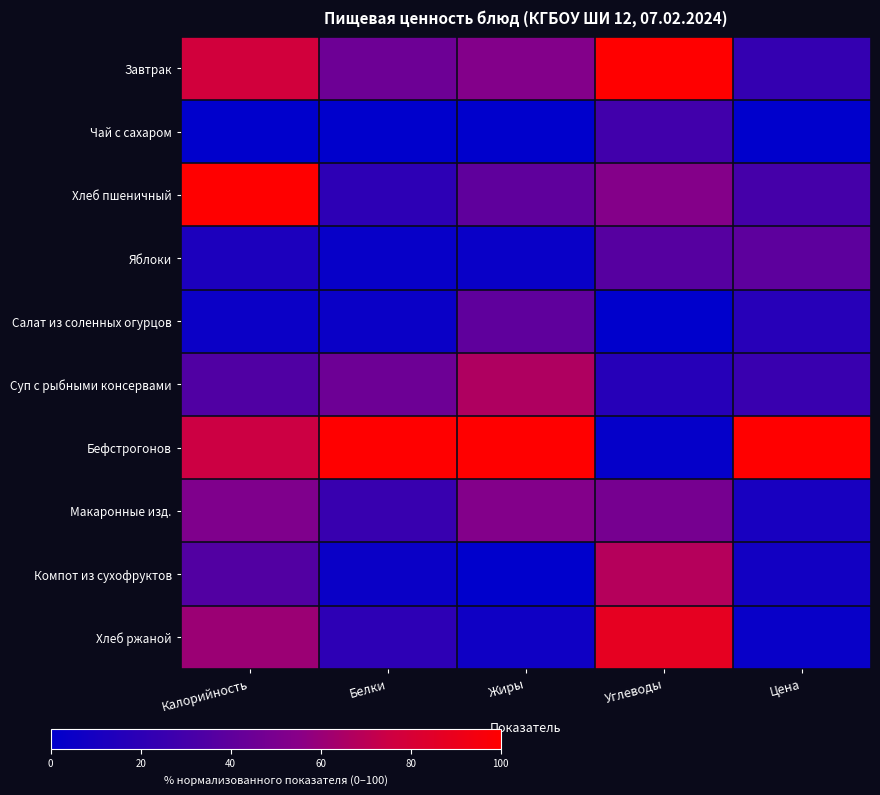

Reading left to right, transcribe all the data shown in this chart.

Завтрак: Калорийность=77.6	Белки=45.0	Жиры=53.3	Углеводы=100.0	Цена=23.4
Чай с сахаром: Калорийность=0.0	Белки=0.0	Жиры=0.0	Углеводы=29.3	Цена=0.0
Хлеб пшеничный: Калорийность=100.0	Белки=20.0	Жиры=40.0	Углеводы=53.7	Цена=30.5
Яблоки: Калорийность=12.6	Белки=3.5	Жиры=4.7	Углеводы=36.8	Цена=39.4
Салат из соленных огурцов: Калорийность=5.4	Белки=5.0	Жиры=40.0	Углеводы=0.0	Цена=17.7
Суп с рыбными консервами: Калорийность=34.4	Белки=45.0	Жиры=66.7	Углеводы=17.1	Цена=25.5
Бефстрогонов: Калорийность=75.3	Белки=100.0	Жиры=100.0	Углеводы=2.4	Цена=100.0
Макаронные изд.: Калорийность=51.6	Белки=25.0	Жиры=53.3	Углеводы=48.8	Цена=10.6
Компот из сухофруктов: Калорийность=35.5	Белки=5.0	Жиры=0.0	Углеводы=68.3	Цена=8.4
Хлеб ржаной: Калорийность=60.8	Белки=20.0	Жиры=6.7	Углеводы=87.8	Цена=3.7